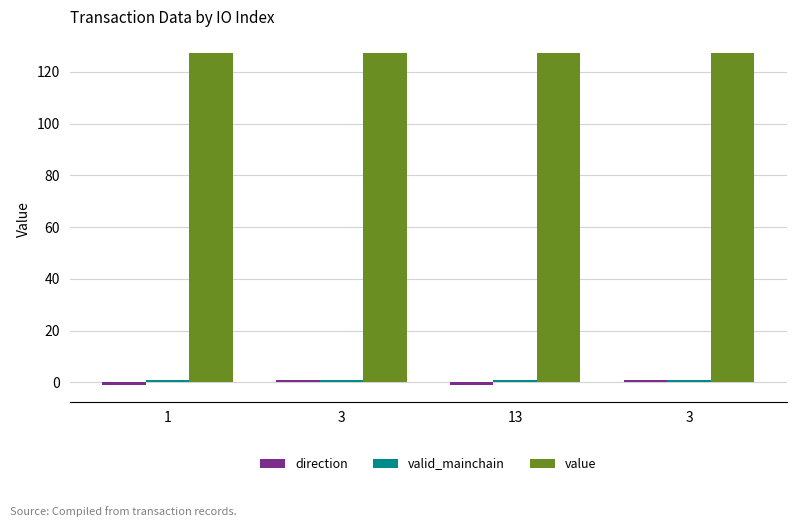

How many groups of bars are there?

4